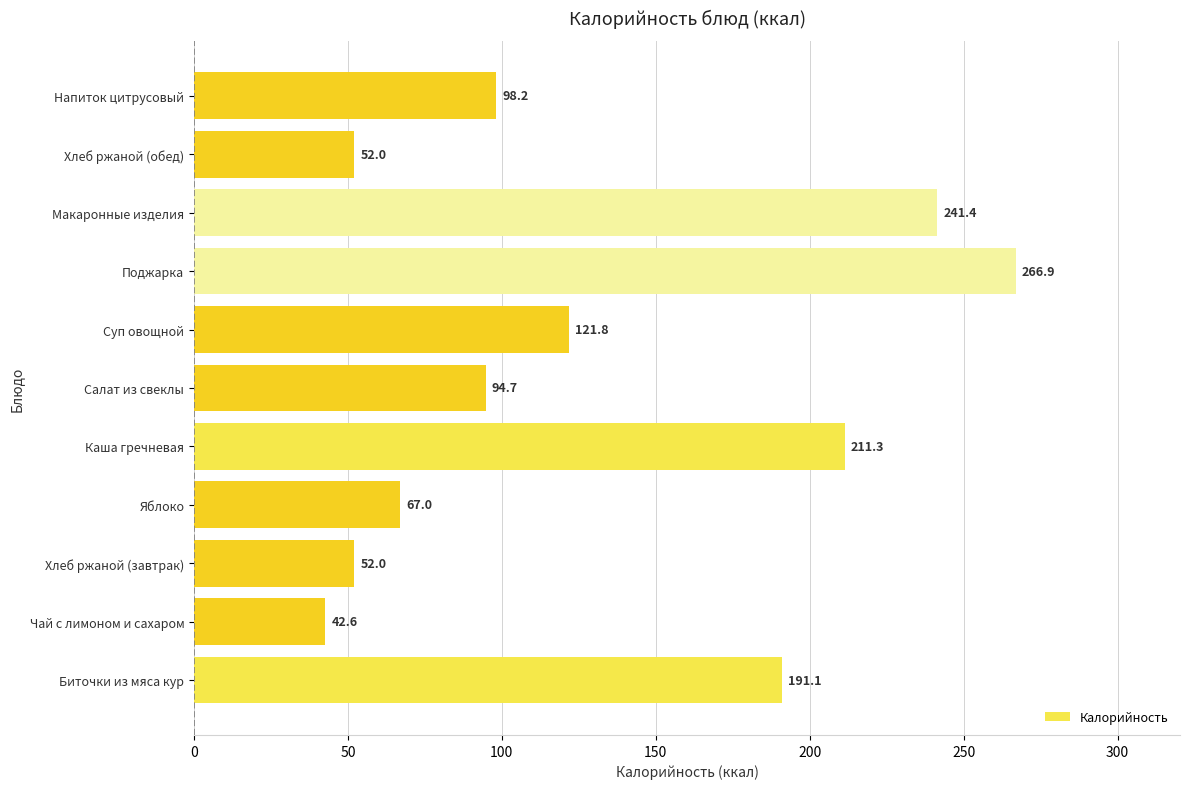

The chart shows a value of 213.8 at Суп овощной. True or false?

False